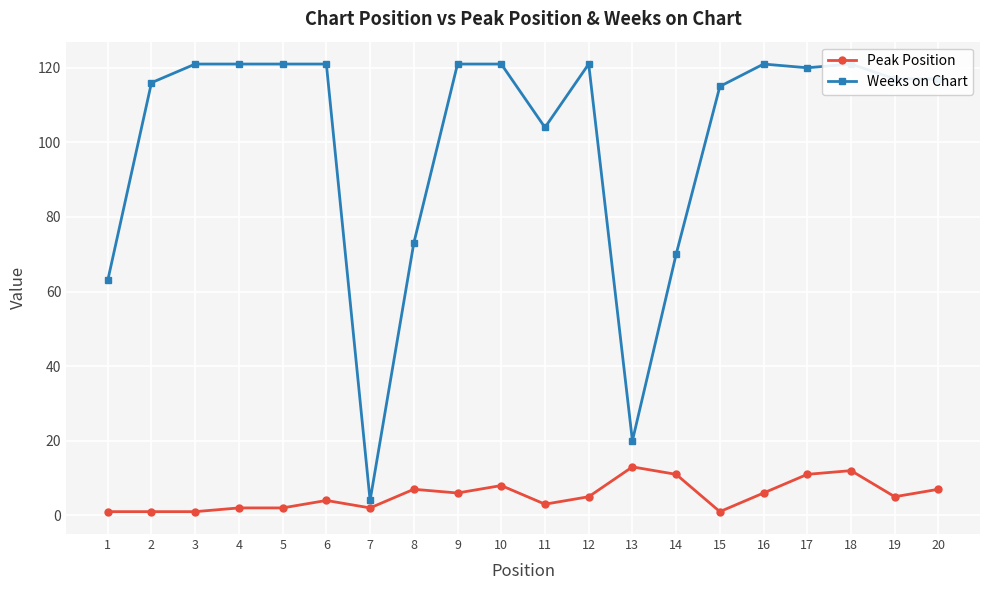

List the series in order of their overall mean, highest first.

Weeks on Chart, Peak Position